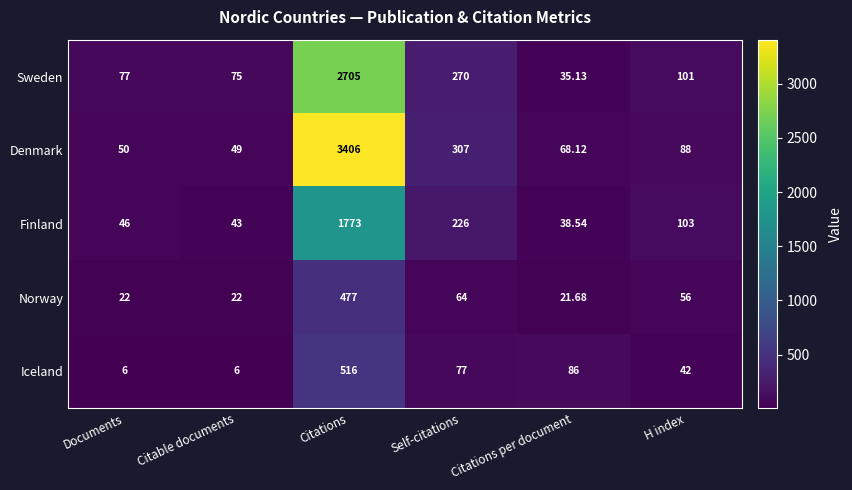

What is the spread (max minus min) of values at H index?

61.0